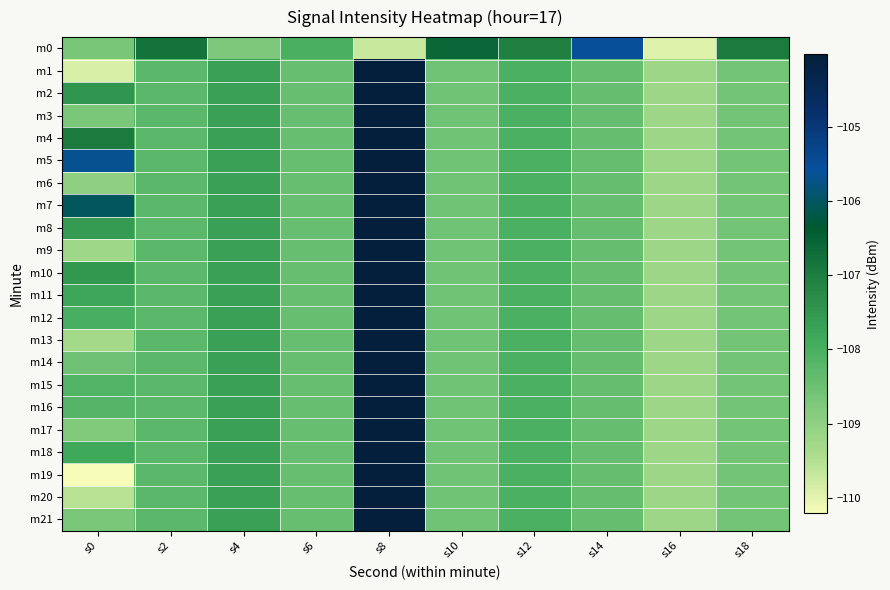

Reading right to left, what are all the values shown in this chart?

m0: s18=-107.0	s16=-110.0	s14=-105.5	s12=-107.1	s10=-106.6	s8=-109.7	s6=-108.0	s4=-108.7	s2=-106.8	s0=-108.7
m1: s18=-108.6	s16=-109.2	s14=-108.4	s12=-108.1	s10=-108.6	s8=-104.0	s6=-108.4	s4=-107.7	s2=-108.3	s0=-109.9
m2: s18=-108.6	s16=-109.2	s14=-108.4	s12=-108.1	s10=-108.6	s8=-104.0	s6=-108.4	s4=-107.7	s2=-108.3	s0=-107.5
m3: s18=-108.6	s16=-109.2	s14=-108.4	s12=-108.1	s10=-108.6	s8=-104.0	s6=-108.4	s4=-107.7	s2=-108.3	s0=-108.7
m4: s18=-108.6	s16=-109.2	s14=-108.4	s12=-108.1	s10=-108.6	s8=-104.0	s6=-108.4	s4=-107.7	s2=-108.3	s0=-107.0
m5: s18=-108.6	s16=-109.2	s14=-108.4	s12=-108.1	s10=-108.6	s8=-104.0	s6=-108.4	s4=-107.7	s2=-108.3	s0=-105.7
m6: s18=-108.6	s16=-109.2	s14=-108.4	s12=-108.1	s10=-108.6	s8=-104.0	s6=-108.4	s4=-107.7	s2=-108.3	s0=-109.0
m7: s18=-108.6	s16=-109.2	s14=-108.4	s12=-108.1	s10=-108.6	s8=-104.0	s6=-108.4	s4=-107.7	s2=-108.3	s0=-106.1
m8: s18=-108.6	s16=-109.2	s14=-108.4	s12=-108.1	s10=-108.6	s8=-104.0	s6=-108.4	s4=-107.7	s2=-108.3	s0=-107.6
m9: s18=-108.6	s16=-109.2	s14=-108.4	s12=-108.1	s10=-108.6	s8=-104.0	s6=-108.4	s4=-107.7	s2=-108.3	s0=-109.2
m10: s18=-108.6	s16=-109.2	s14=-108.4	s12=-108.1	s10=-108.6	s8=-104.0	s6=-108.4	s4=-107.7	s2=-108.3	s0=-107.5
m11: s18=-108.6	s16=-109.2	s14=-108.4	s12=-108.1	s10=-108.6	s8=-104.0	s6=-108.4	s4=-107.7	s2=-108.3	s0=-107.8
m12: s18=-108.6	s16=-109.2	s14=-108.4	s12=-108.1	s10=-108.6	s8=-104.0	s6=-108.4	s4=-107.7	s2=-108.3	s0=-108.0
m13: s18=-108.6	s16=-109.2	s14=-108.4	s12=-108.1	s10=-108.6	s8=-104.0	s6=-108.4	s4=-107.7	s2=-108.3	s0=-109.3
m14: s18=-108.6	s16=-109.2	s14=-108.4	s12=-108.1	s10=-108.6	s8=-104.0	s6=-108.4	s4=-107.7	s2=-108.3	s0=-108.5
m15: s18=-108.6	s16=-109.2	s14=-108.4	s12=-108.1	s10=-108.6	s8=-104.0	s6=-108.4	s4=-107.7	s2=-108.3	s0=-108.1
m16: s18=-108.6	s16=-109.2	s14=-108.4	s12=-108.1	s10=-108.6	s8=-104.0	s6=-108.4	s4=-107.7	s2=-108.3	s0=-108.2
m17: s18=-108.6	s16=-109.2	s14=-108.4	s12=-108.1	s10=-108.6	s8=-104.0	s6=-108.4	s4=-107.7	s2=-108.3	s0=-108.8
m18: s18=-108.6	s16=-109.2	s14=-108.4	s12=-108.1	s10=-108.6	s8=-104.0	s6=-108.4	s4=-107.7	s2=-108.3	s0=-107.8
m19: s18=-108.6	s16=-109.2	s14=-108.4	s12=-108.1	s10=-108.6	s8=-104.0	s6=-108.4	s4=-107.7	s2=-108.3	s0=-110.2
m20: s18=-108.6	s16=-109.2	s14=-108.4	s12=-108.1	s10=-108.6	s8=-104.0	s6=-108.4	s4=-107.7	s2=-108.3	s0=-109.6
m21: s18=-108.6	s16=-109.2	s14=-108.4	s12=-108.1	s10=-108.6	s8=-104.0	s6=-108.4	s4=-107.7	s2=-108.3	s0=-108.7